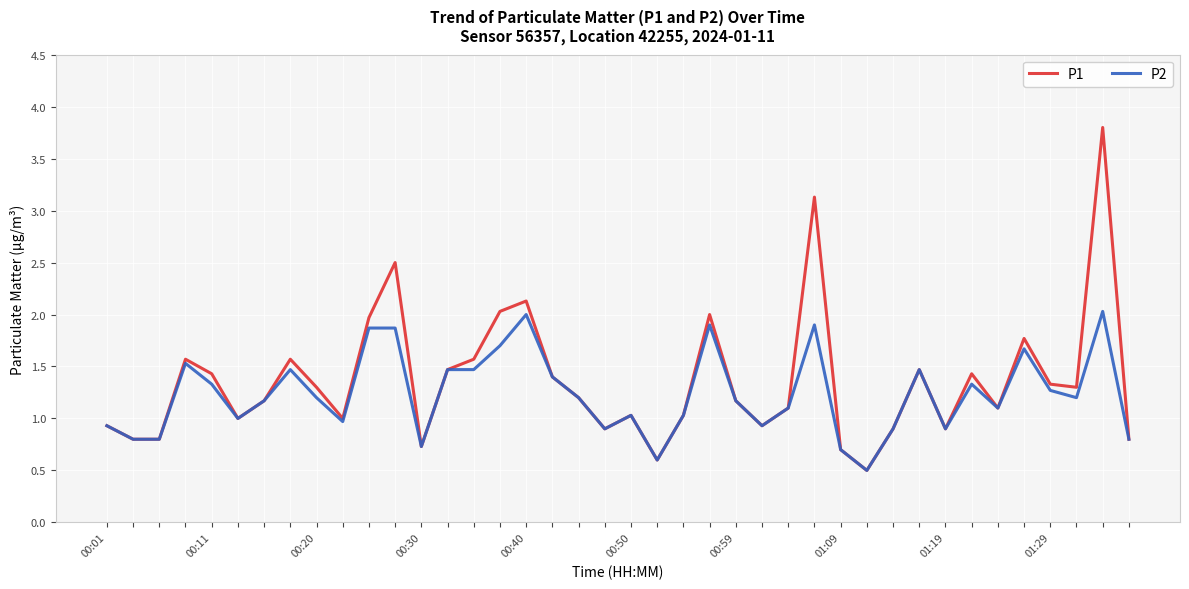

Reading left to right, list all the values displayed in this chart.

P1: 0.9	0.8	0.8	1.6	1.4	1.0	1.2	1.6	1.3	1.0	2.0	2.5	0.7	1.5	1.6	2.0	2.1	1.4	1.2	0.9	1.0	0.6	1.0	2.0	1.2	0.9	1.1	3.1	0.7	0.5	0.9	1.5	0.9	1.4	1.1	1.8	1.3	1.3	3.8	0.8
P2: 0.9	0.8	0.8	1.5	1.3	1.0	1.2	1.5	1.2	1.0	1.9	1.9	0.7	1.5	1.5	1.7	2.0	1.4	1.2	0.9	1.0	0.6	1.0	1.9	1.2	0.9	1.1	1.9	0.7	0.5	0.9	1.5	0.9	1.3	1.1	1.7	1.3	1.2	2.0	0.8